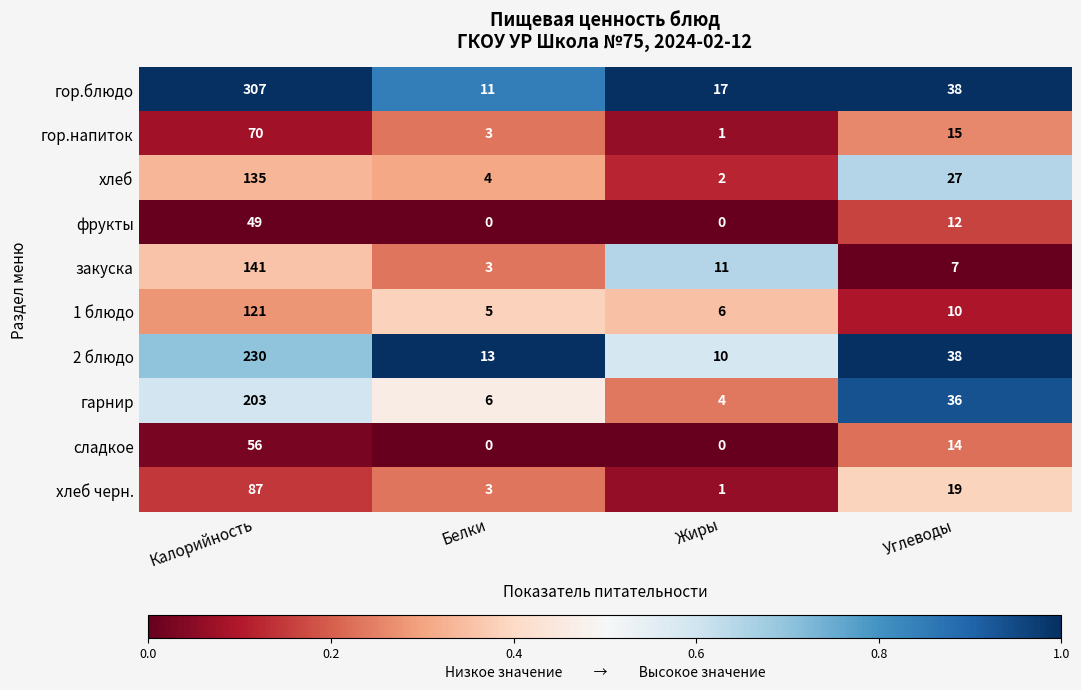

List the series in order of their peak value, lowest first.

фрукты, сладкое, гор.напиток, хлеб черн., 1 блюдо, хлеб, закуска, гарнир, 2 блюдо, гор.блюдо